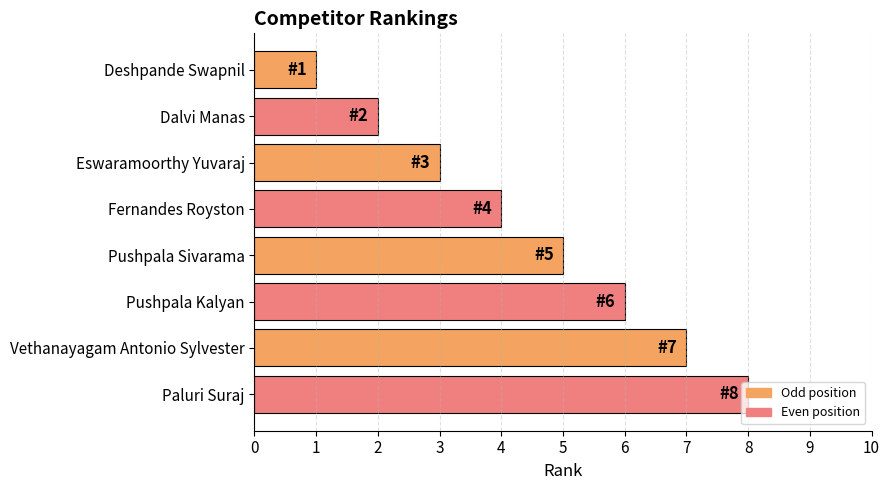

At which category does the chart reach its peak across all series?

Paluri Suraj